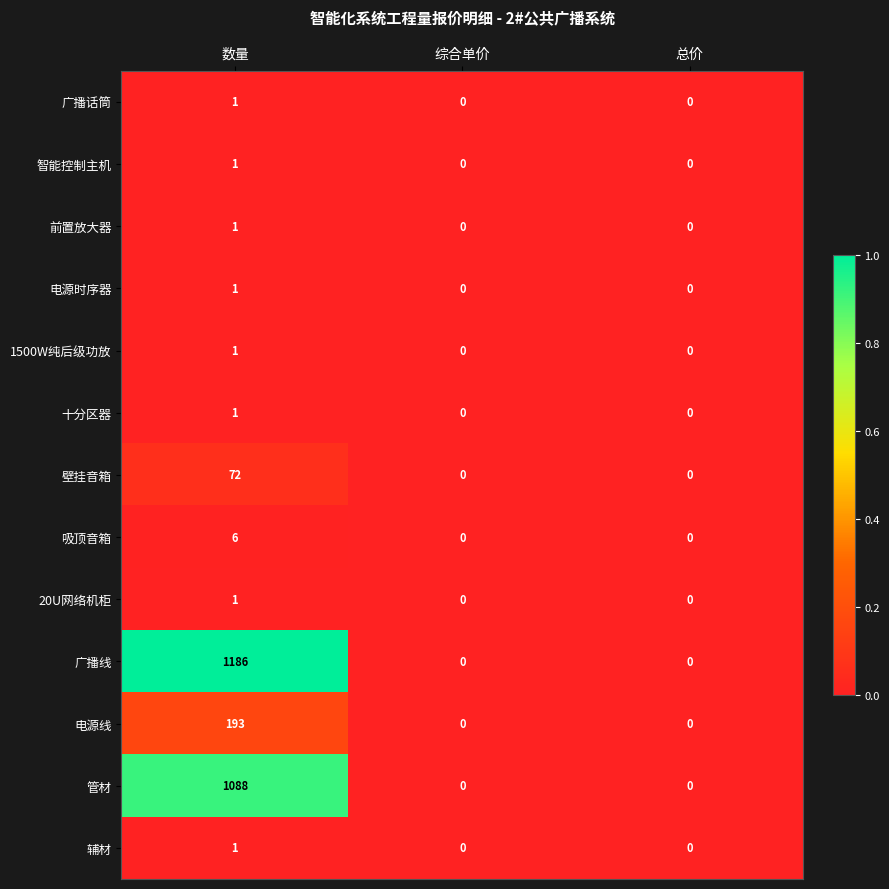

Which series has the largest range (max minus min)?

广播线